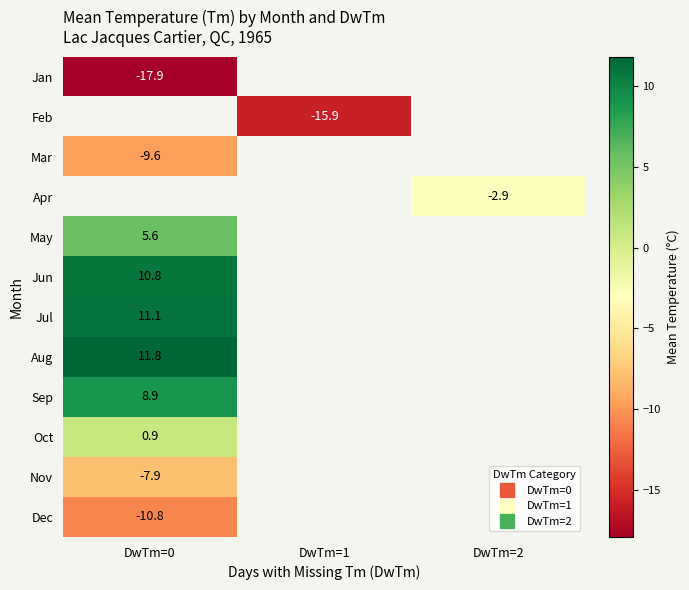

Count the number of data series in this chart.

12